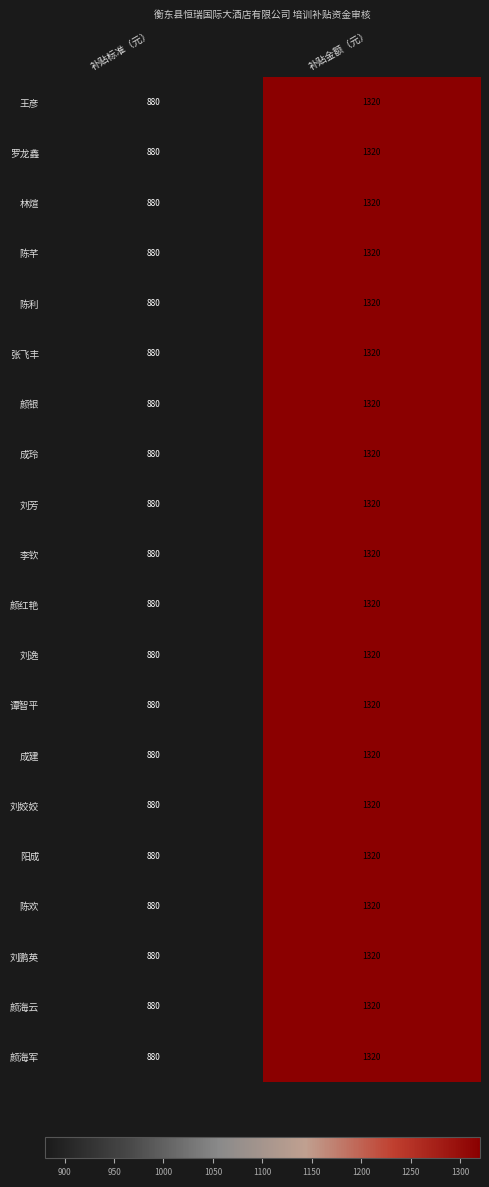

Which category has the highest value across all series?

补贴金额（元）